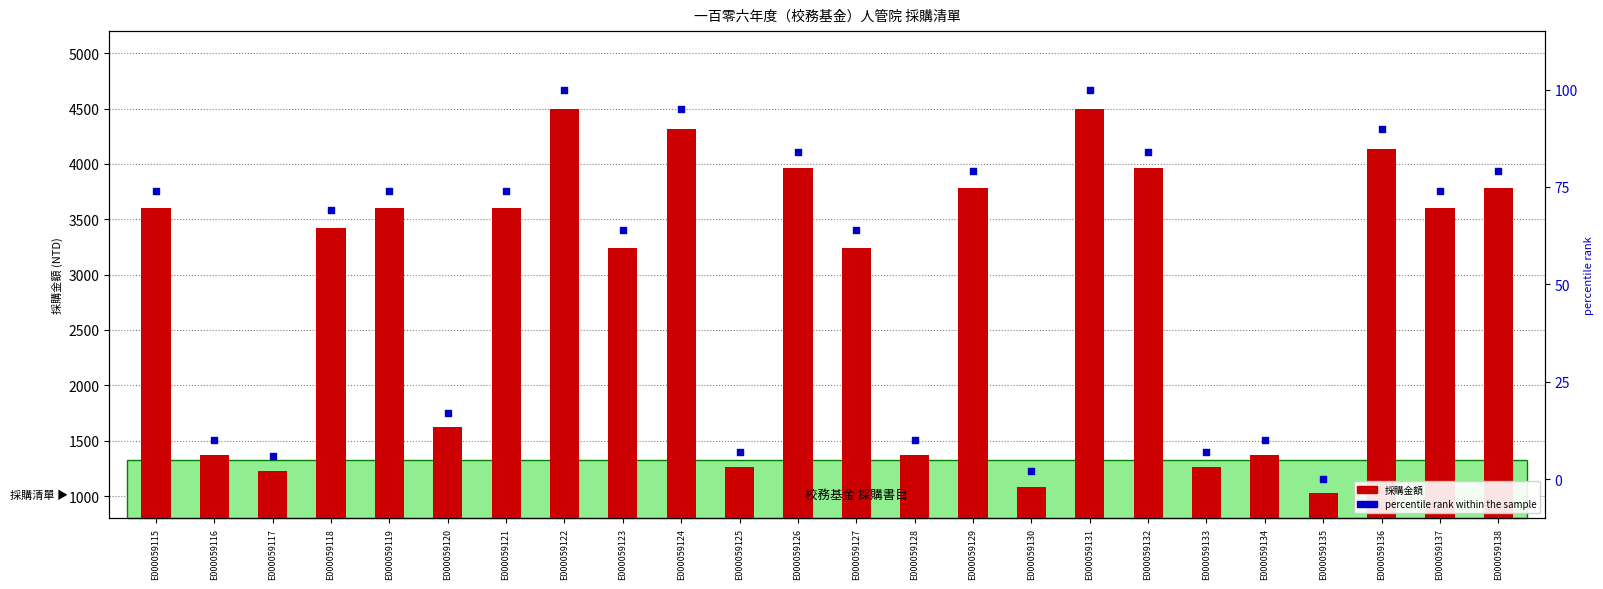

Which series has the largest total across all categories?

採購金額